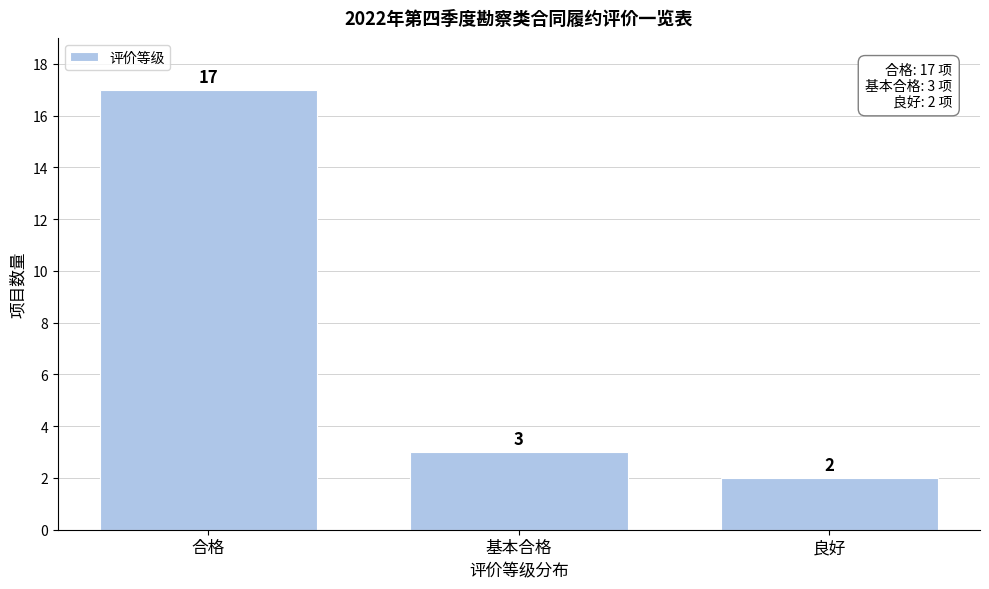

Reading left to right, transcribe all the data shown in this chart.

合格=17	基本合格=3	良好=2